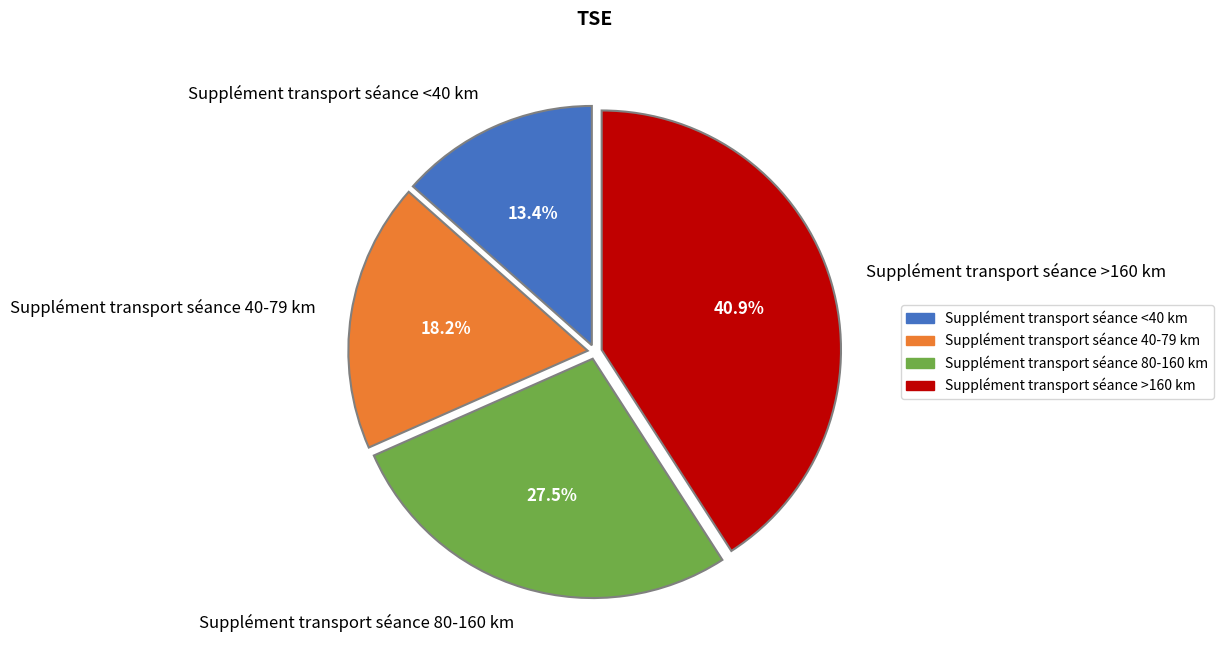

Rank the categories by value from lowest to highest.

Supplément transport séance <40 km, Supplément transport séance 40-79 km, Supplément transport séance 80-160 km, Supplément transport séance >160 km